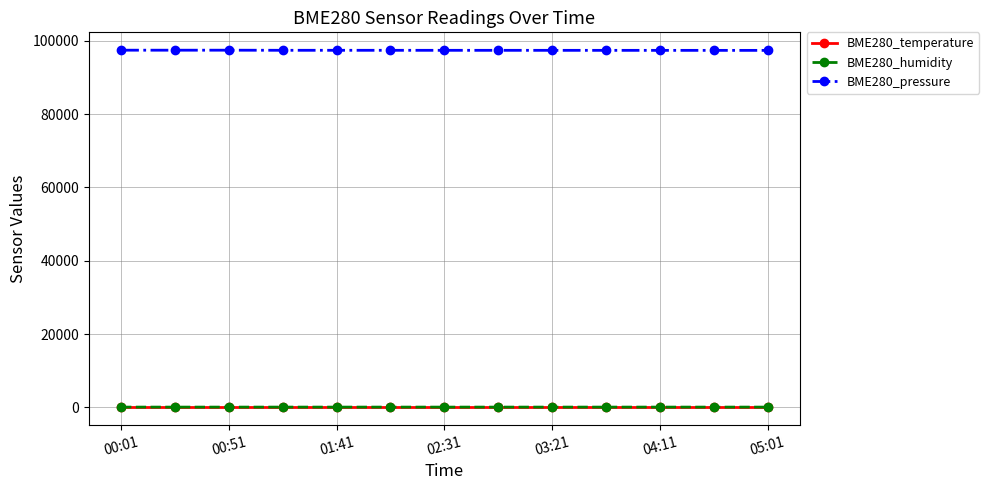

What is the greatest value displayed?

97453.4